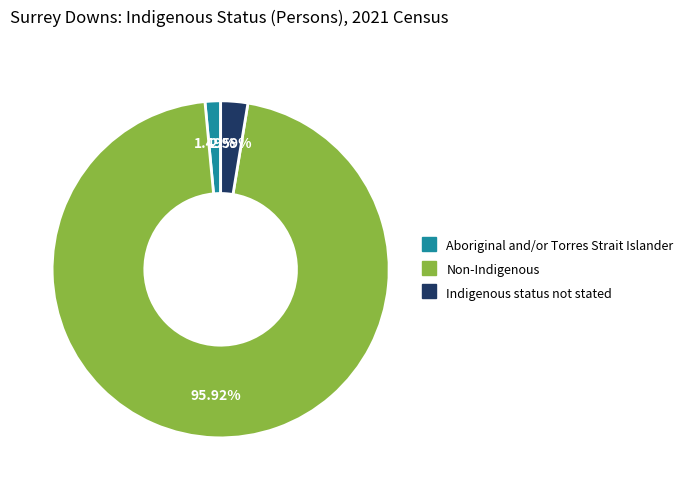

Which category accounts for the majority?

Non-Indigenous